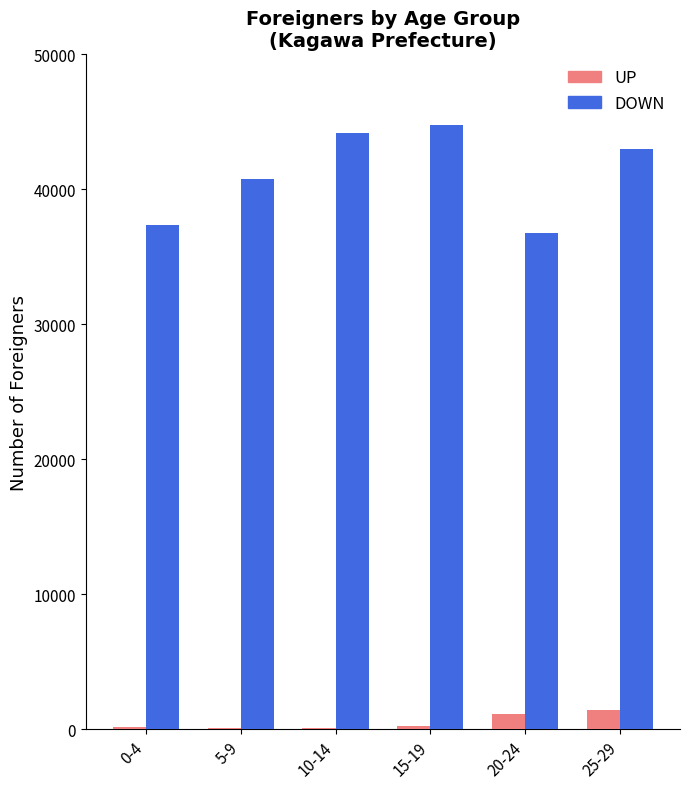

Which series has the largest total across all categories?

DOWN